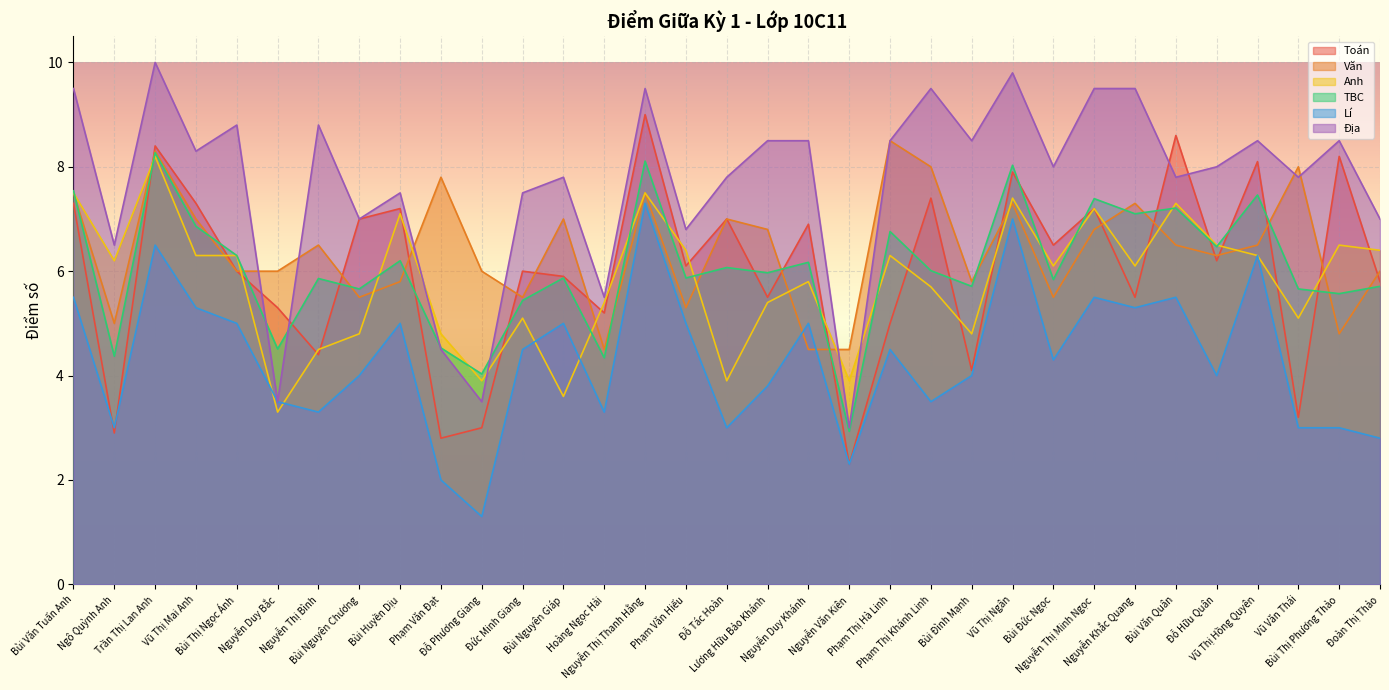

Which series changed the most between Bùi Văn Tuấn Anh and Phạm Thị Hà Linh?

Toán